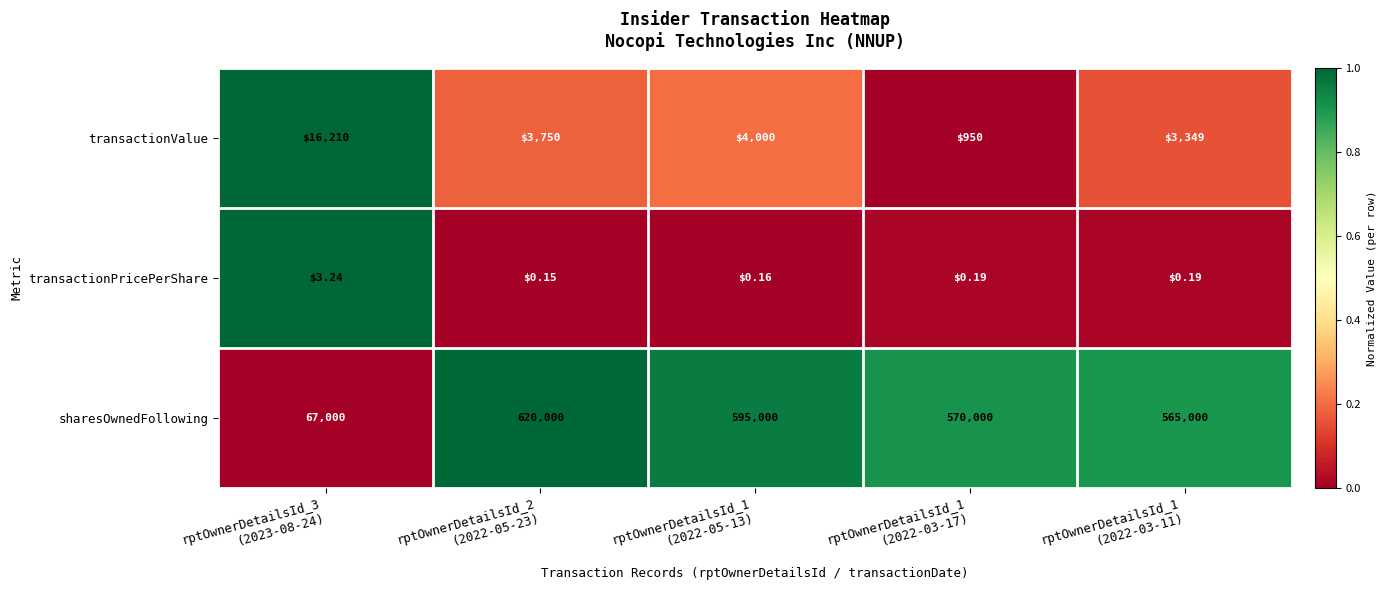

Which series has the largest range (max minus min)?

sharesOwnedFollowing